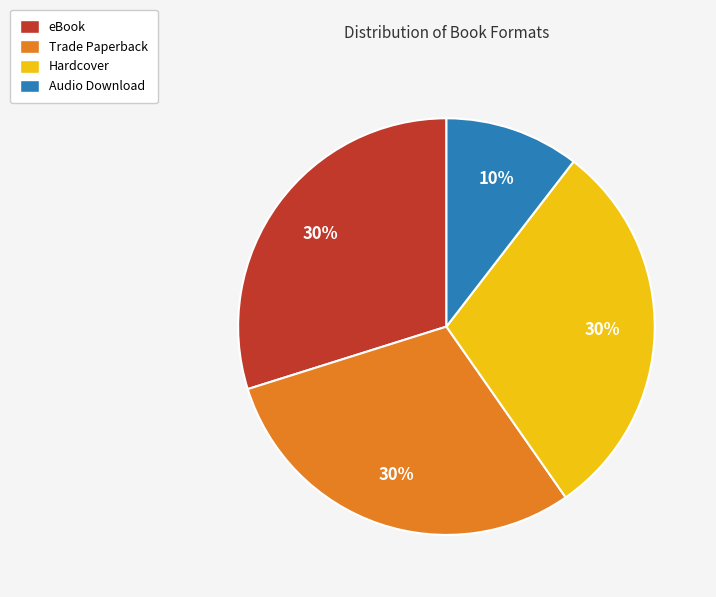

To the nearest percent, what is the combined percentage of eBook and Audio Download?

40%